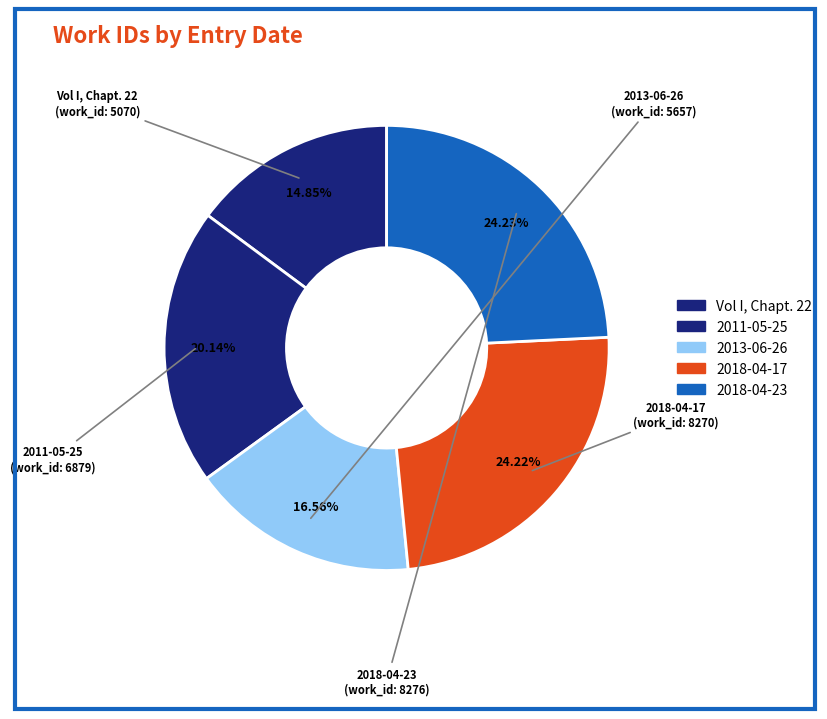

Rank the categories by value from lowest to highest.

Vol I, Chapt. 22, 2013-06-26, 2011-05-25, 2018-04-17, 2018-04-23